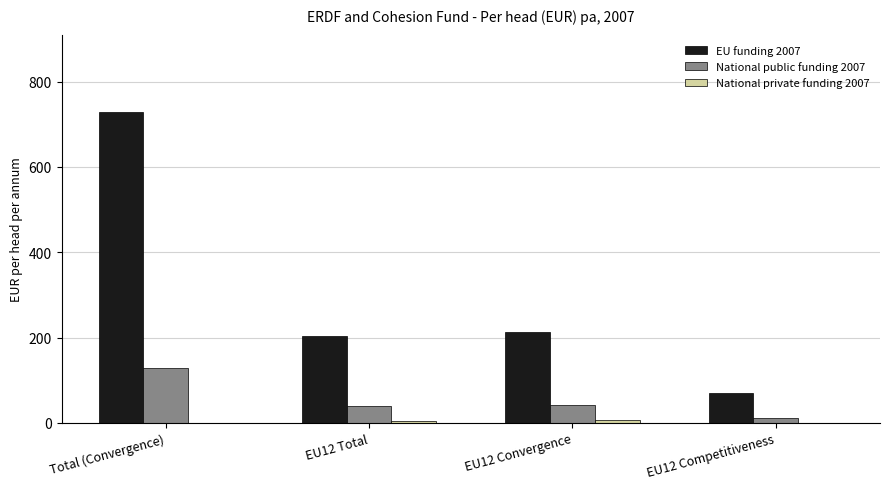

Which series has the largest total across all categories?

EU funding 2007